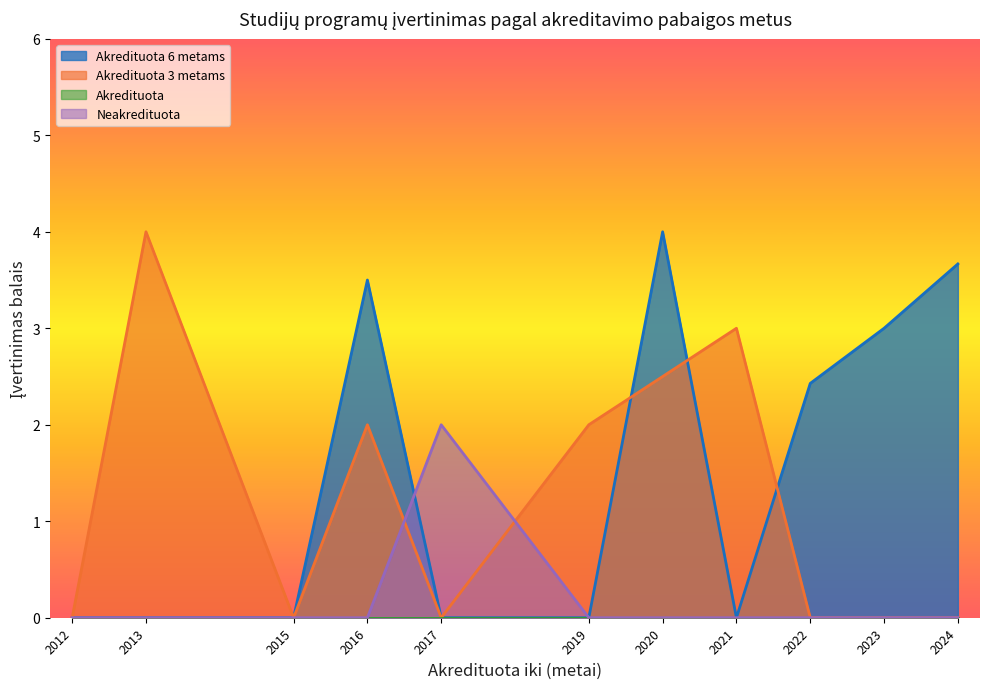

True or false: Akredituota has more than 1 points higher than both neighbors.

False